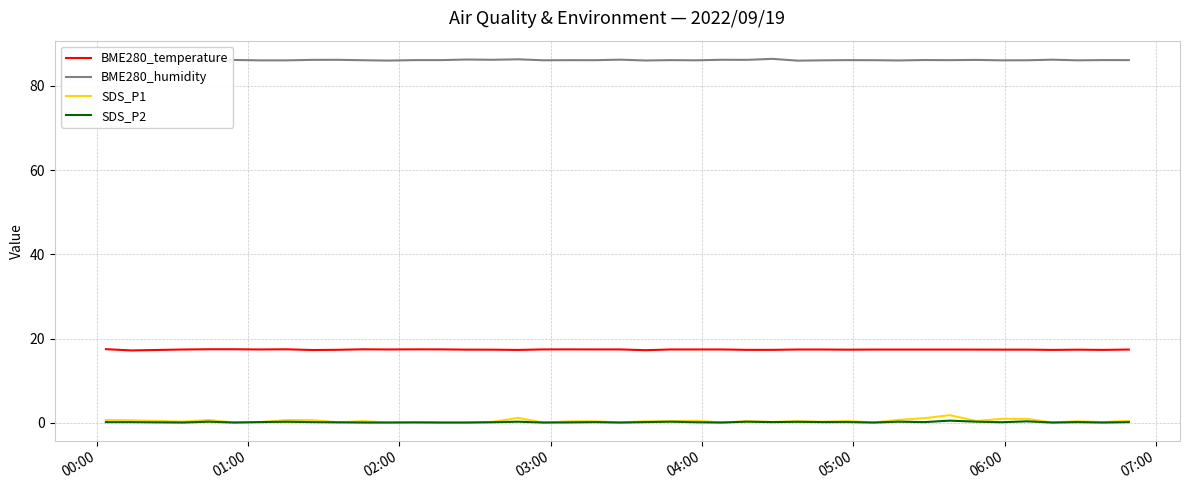

True or false: SDS_P1 and BME280_temperature cross at least once.

False